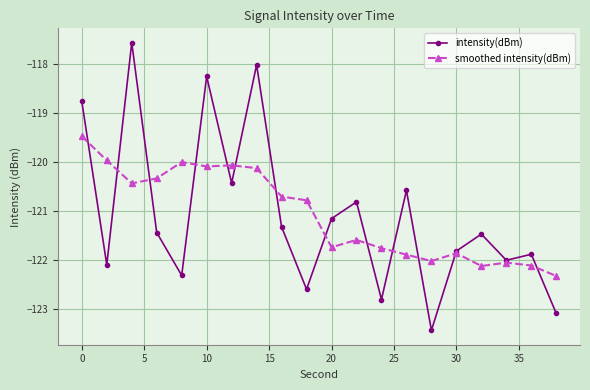

What is the value of the smoothed intensity(dBm) point at the 11th from the left?

-121.7